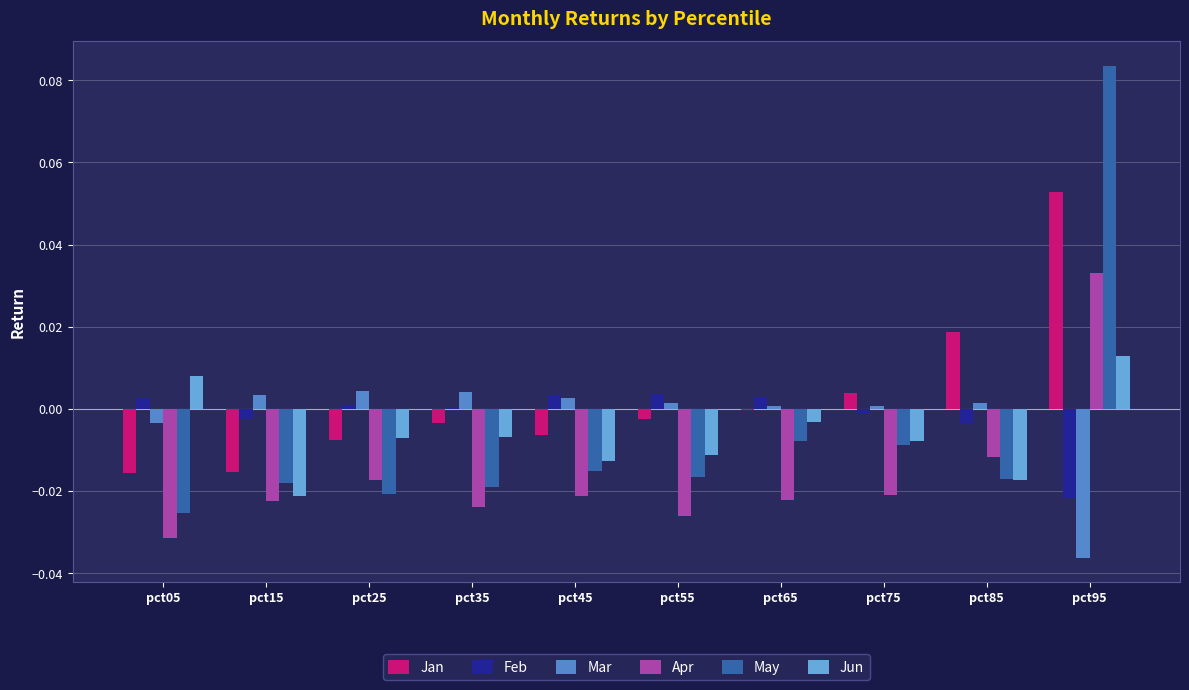

The May series shows -0.0 at pct85. True or false?

True